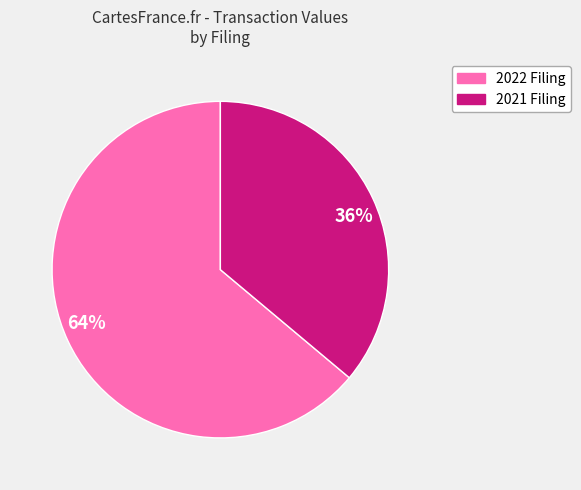

Which slice is the largest?

64%